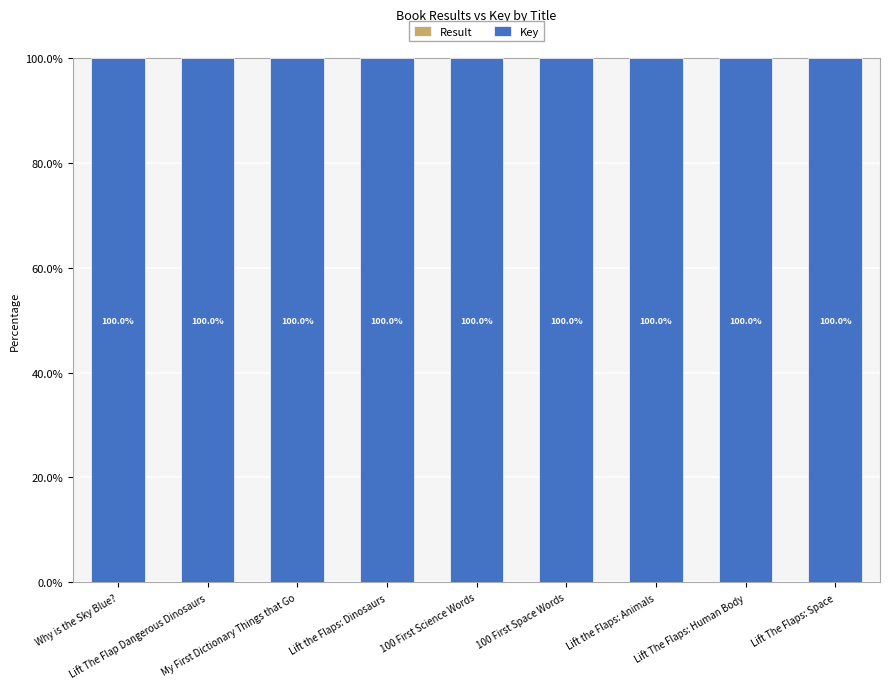

Which series has the largest total across all categories?

Key